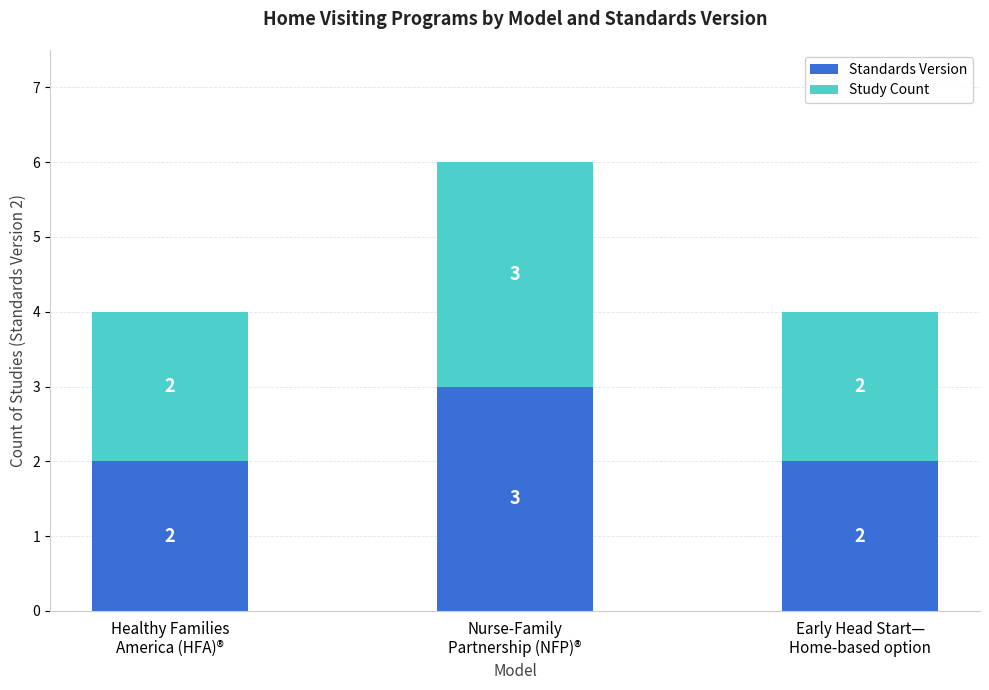

What is the highest value of the Standards Version series?

3